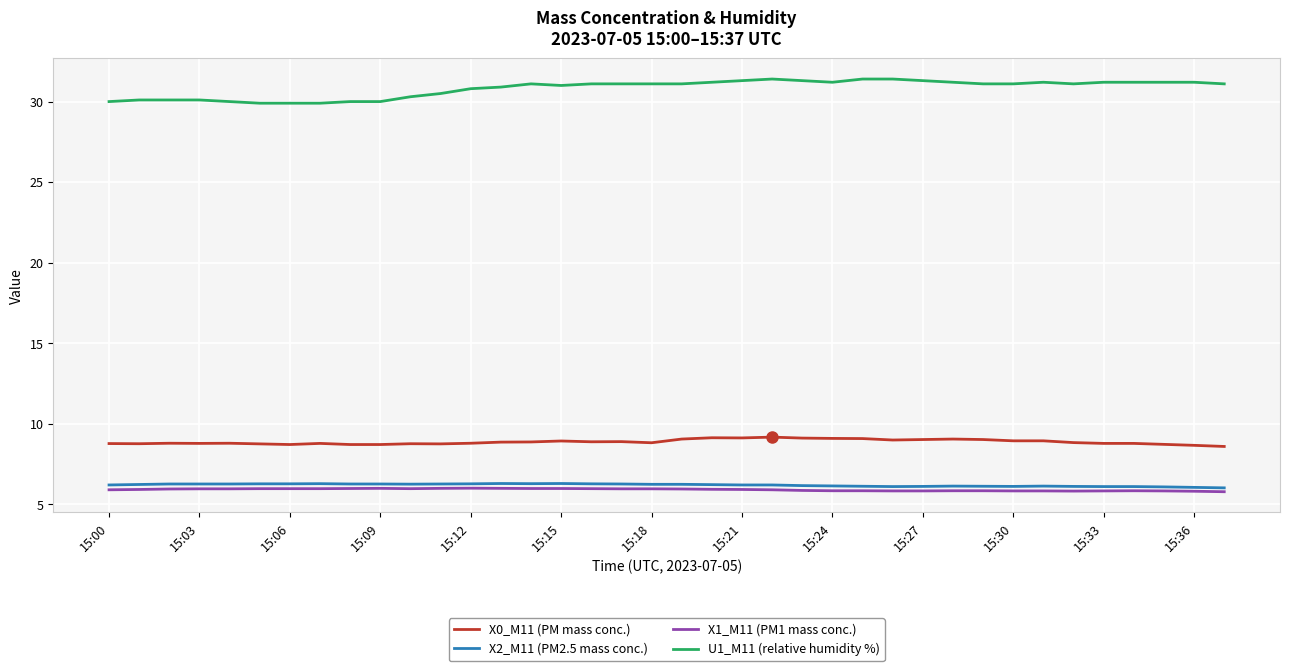

What is the greatest value displayed?

31.4